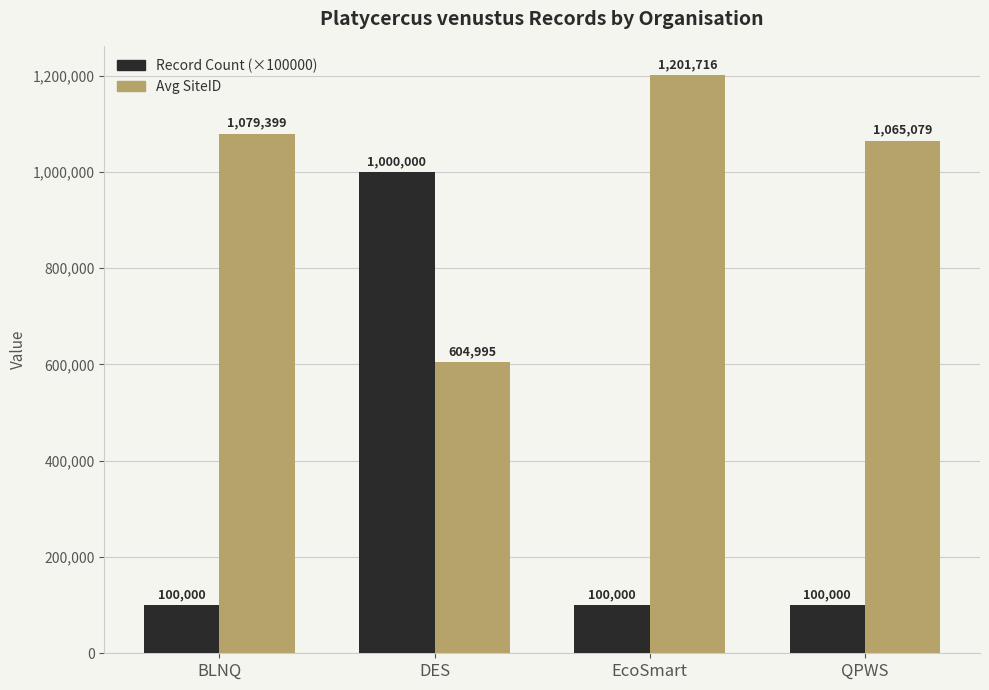

Reading left to right, extract all data points from this chart.

Record Count (×100000): BLNQ=100000	DES=1000000	EcoSmart=100000	QPWS=100000
Avg SiteID: BLNQ=1079399	DES=604995	EcoSmart=1201716	QPWS=1065079